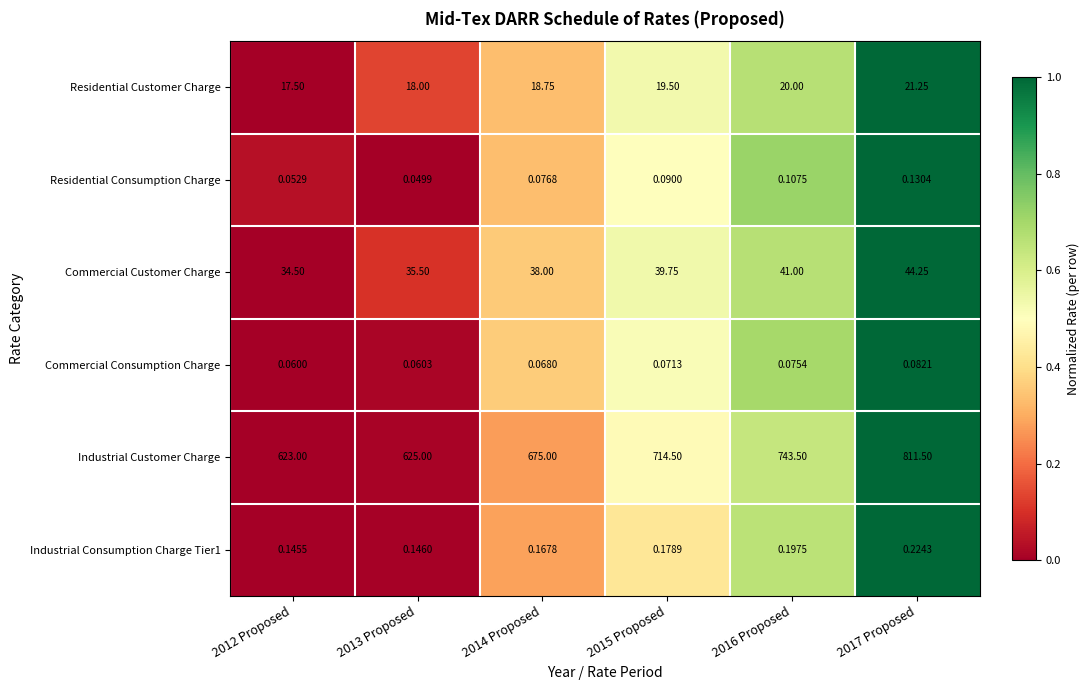

Is the value of Residential Customer Charge at 2015 Proposed greater than the value of Commercial Consumption Charge at 2012 Proposed?

Yes